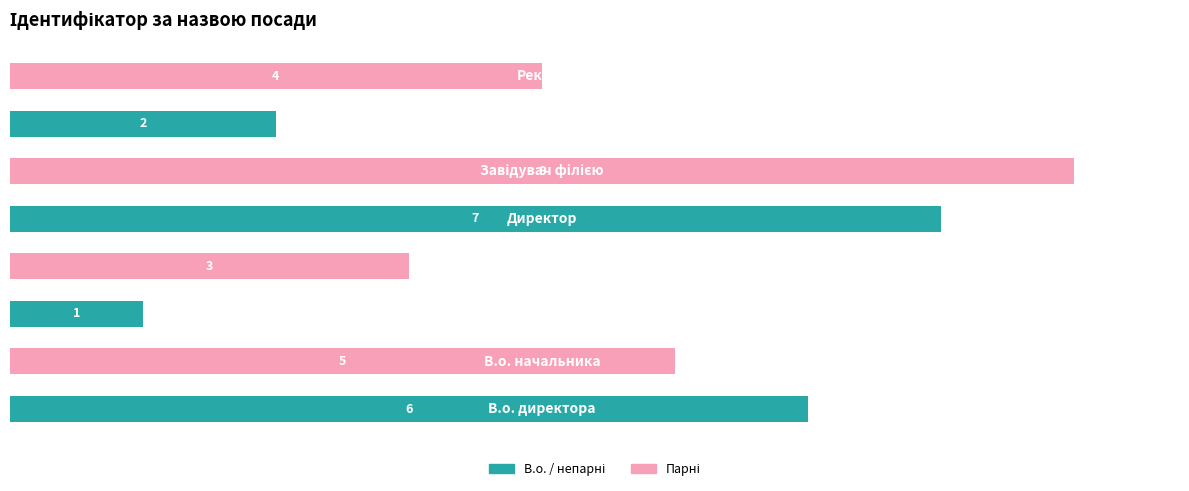

Count the values in the range 3 to 7.

5